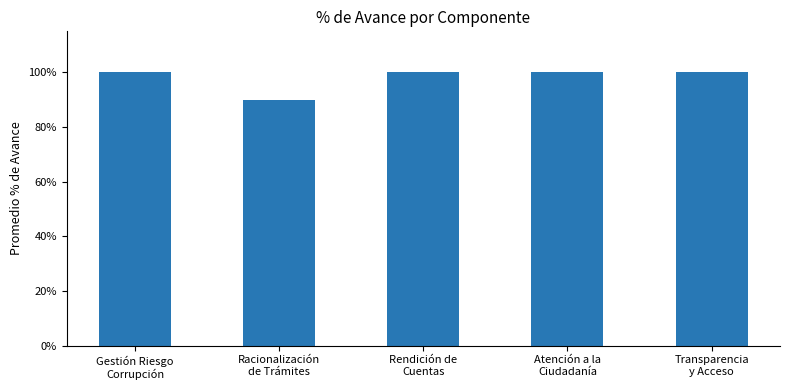

What is the label of the 2nd bar from the right?

Atención a la
Ciudadanía